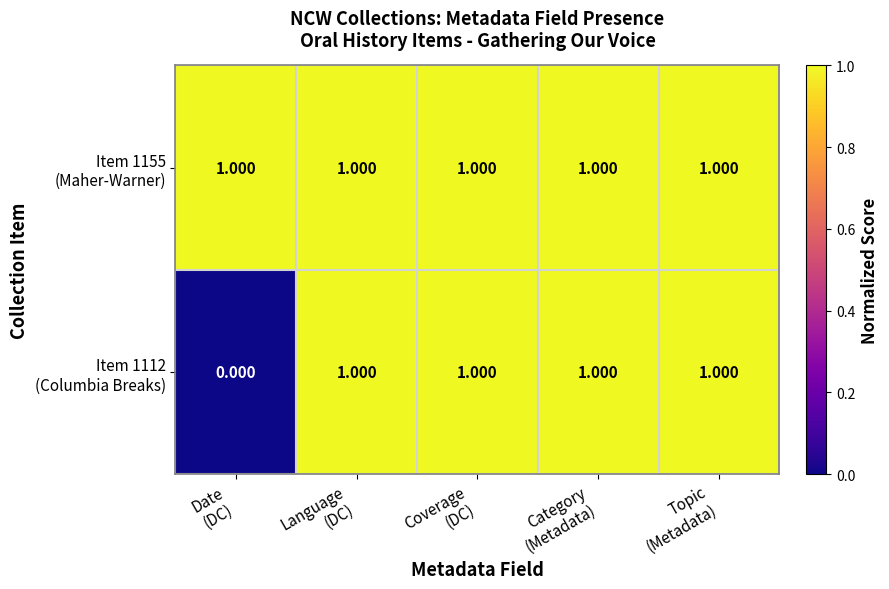

Count the number of data series in this chart.

2